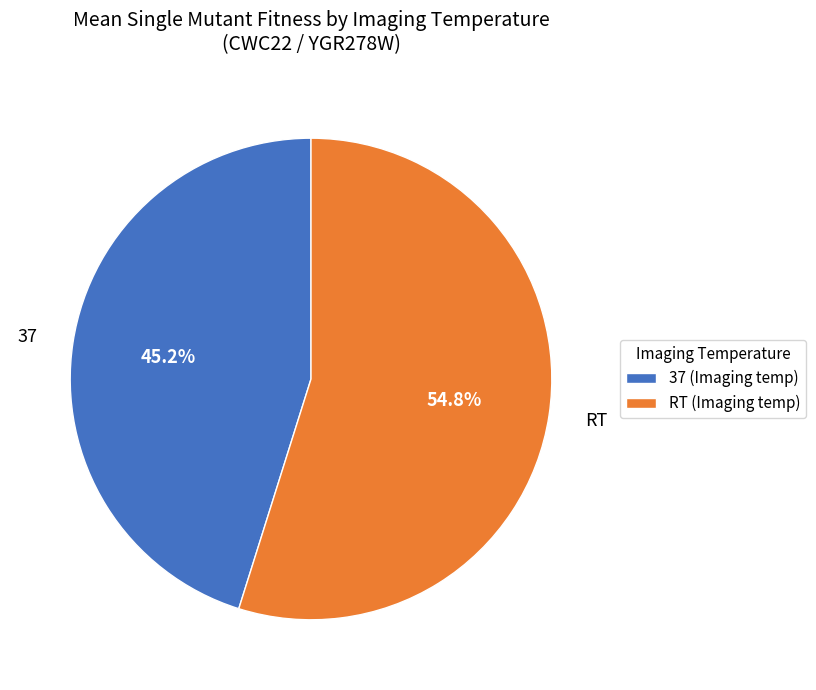

Is RT the majority of the pie?

Yes